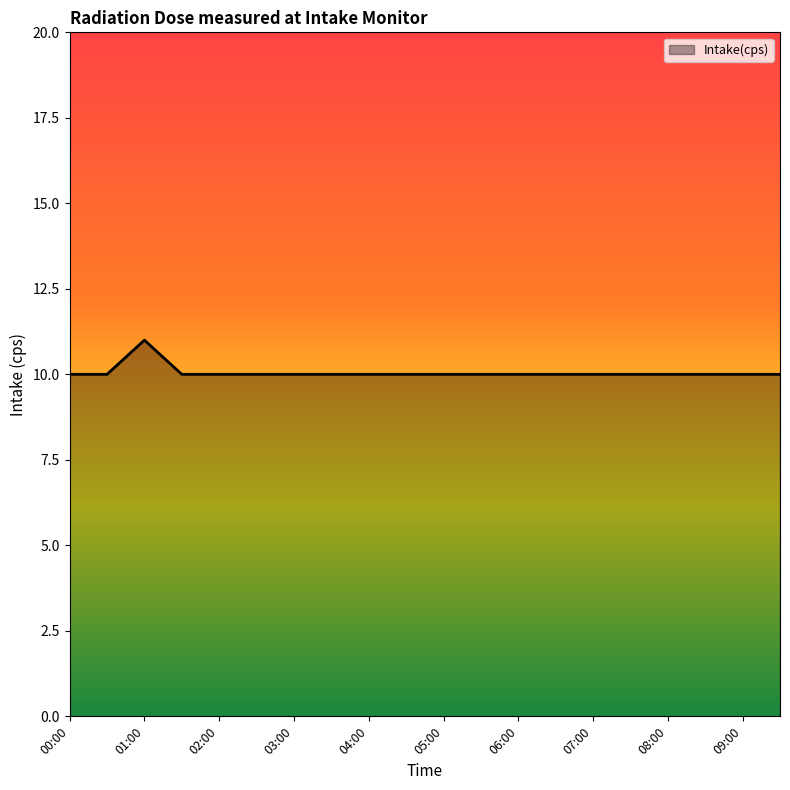

What is the minimum value shown in the chart?

10